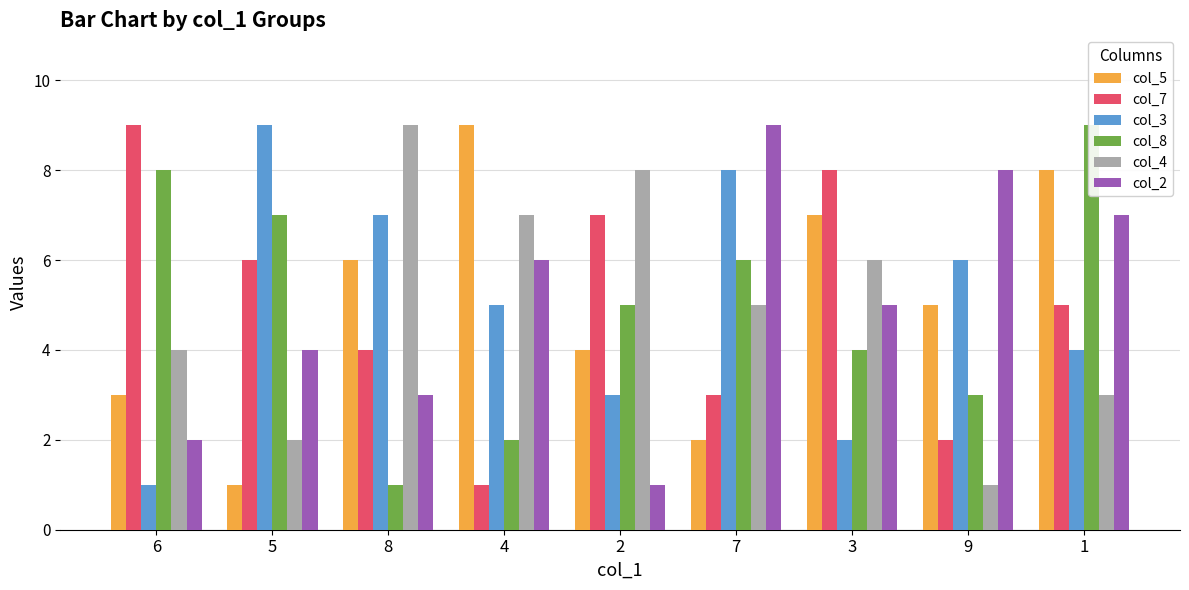

What position from the left is 2?

5